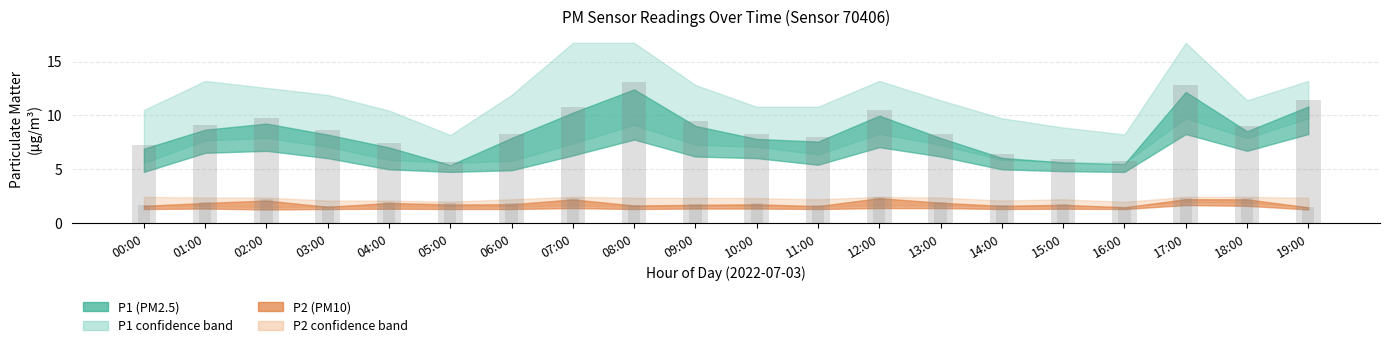

Does the chart contain any negative values?

No